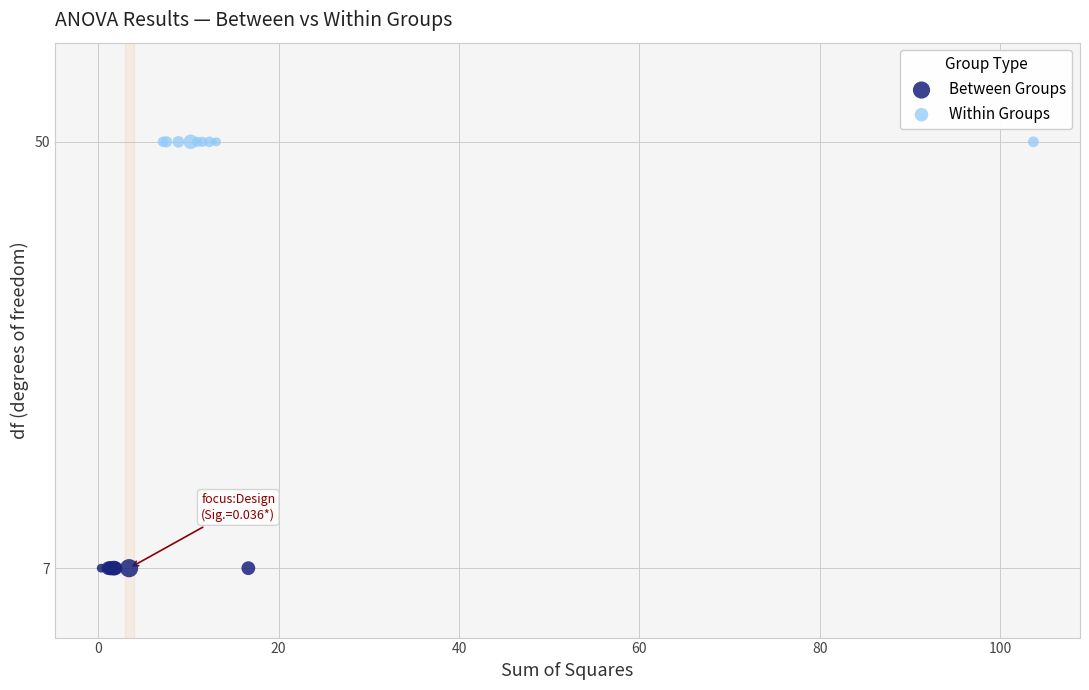

Which series reaches the maximum Y coordinate?

Within Groups